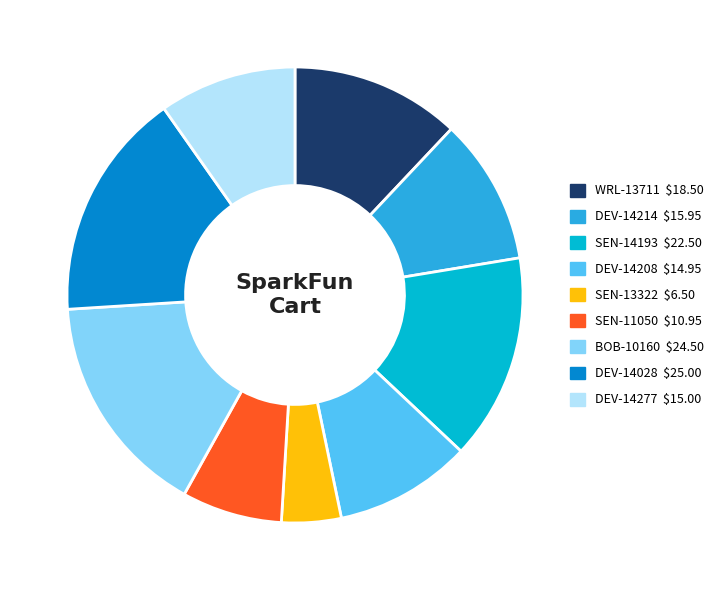

Approximately how many times larger is the value at SEN-11050 compared to DEV-14214?

0.7